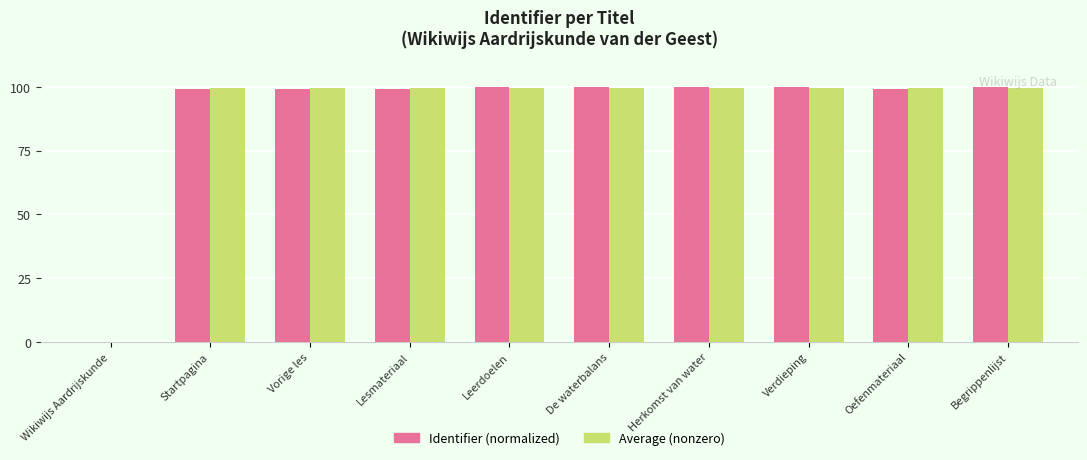

What is the approximate value of Average (nonzero) at Herkomst van water?

99.6